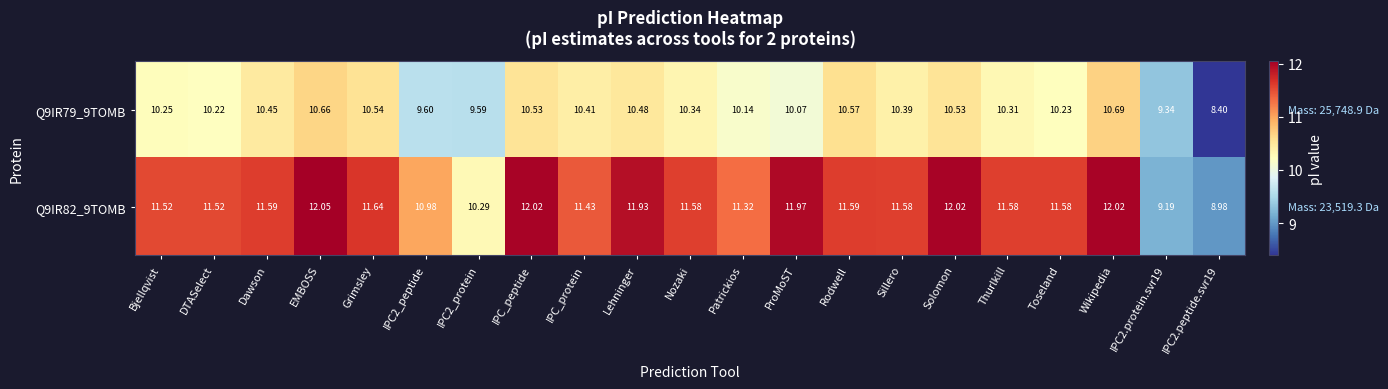

What is the spread (max minus min) of values at Grimsley?

1.1